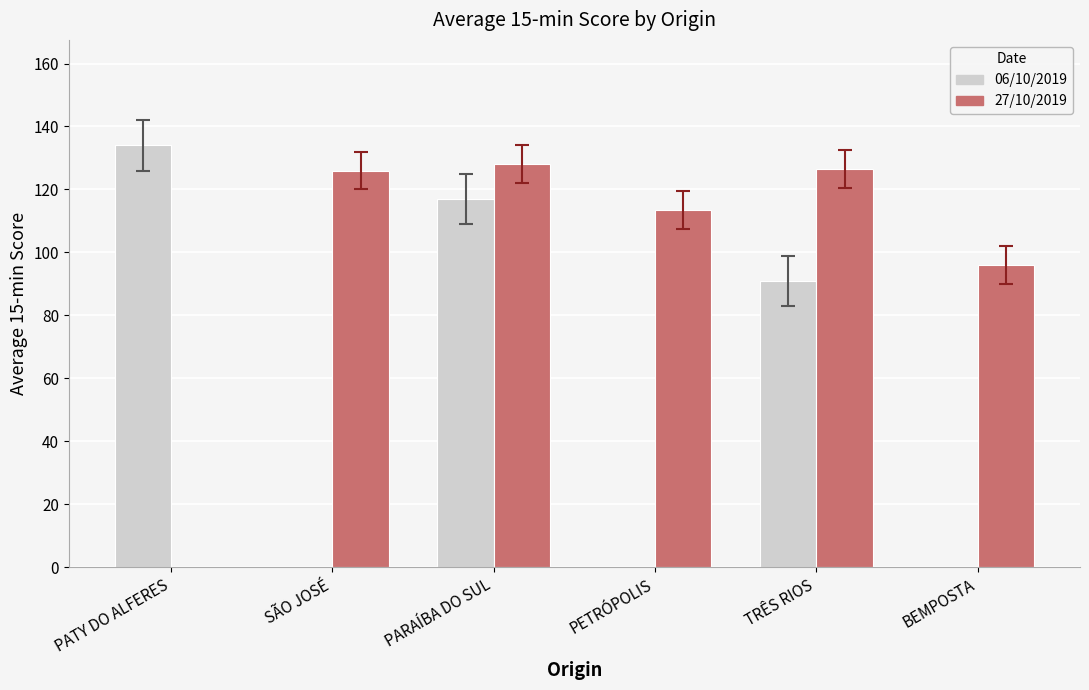

How many positive values does the 27/10/2019 series have?

5